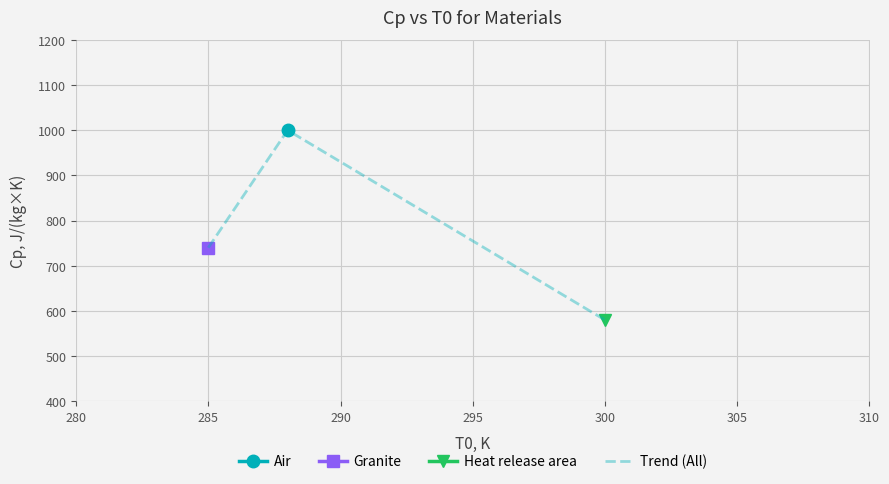

The value of Trend (All) at 285 is 1035. True or false?

False